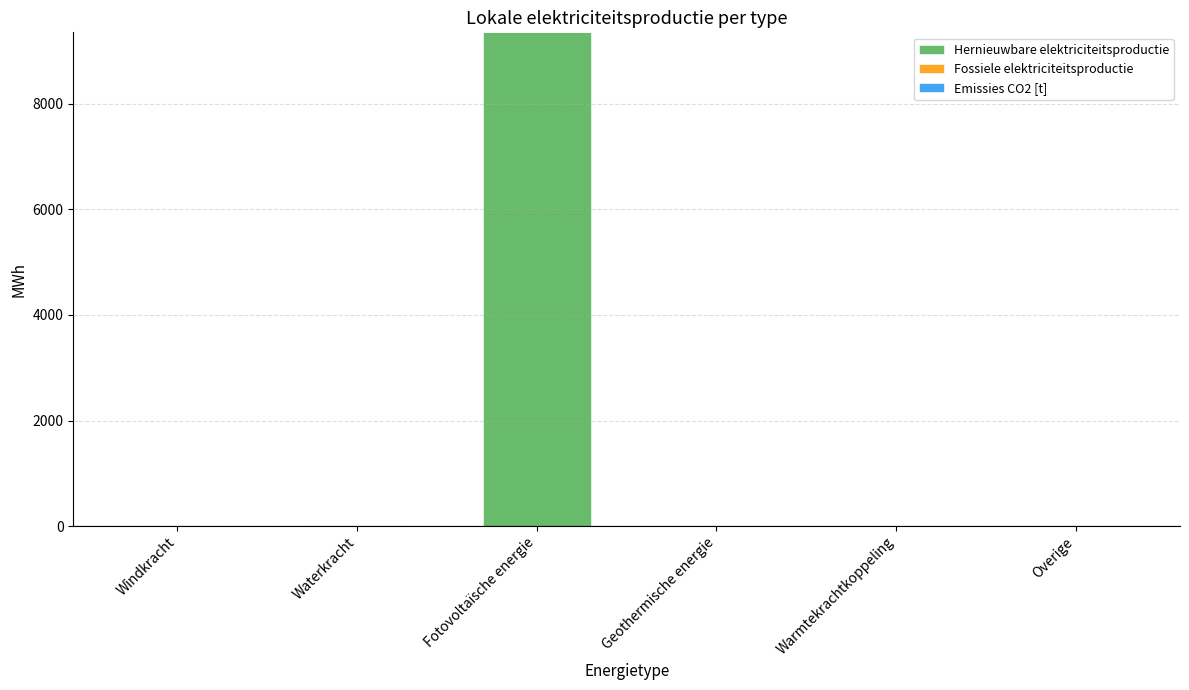

The chart shows a value of -3315.8 at Windkracht. True or false?

False